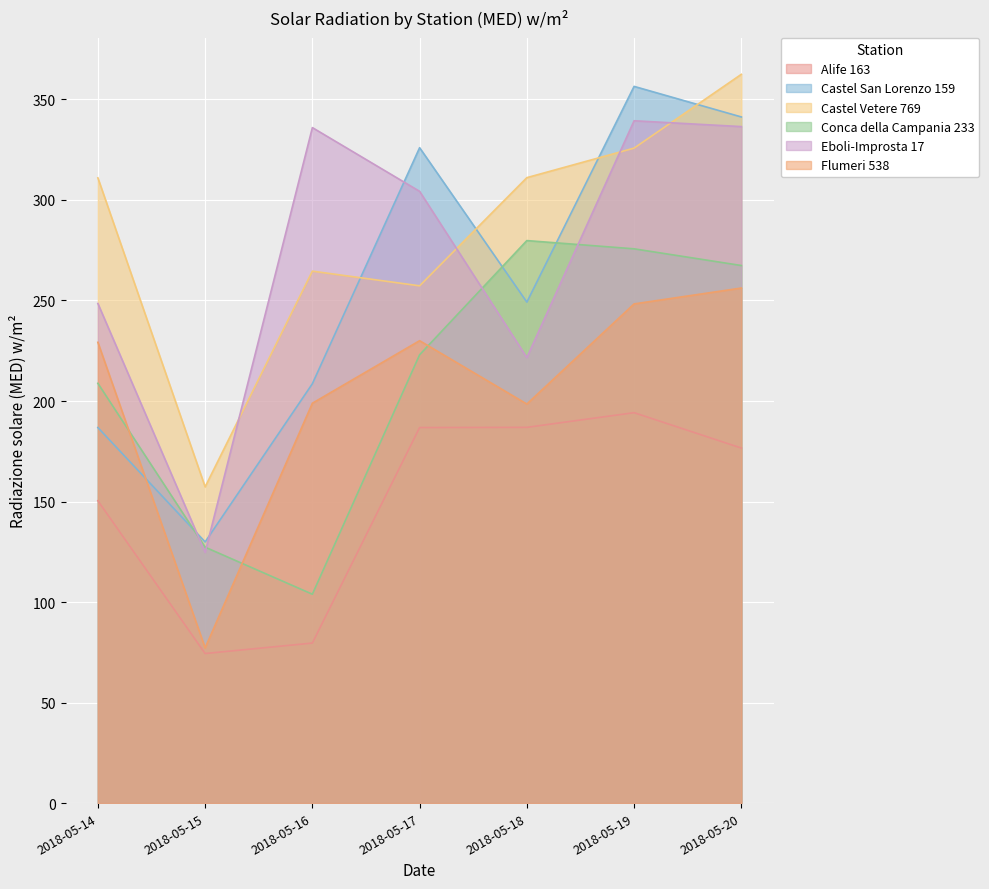

What is the spread (max minus min) of values at 2018-05-18?

124.2